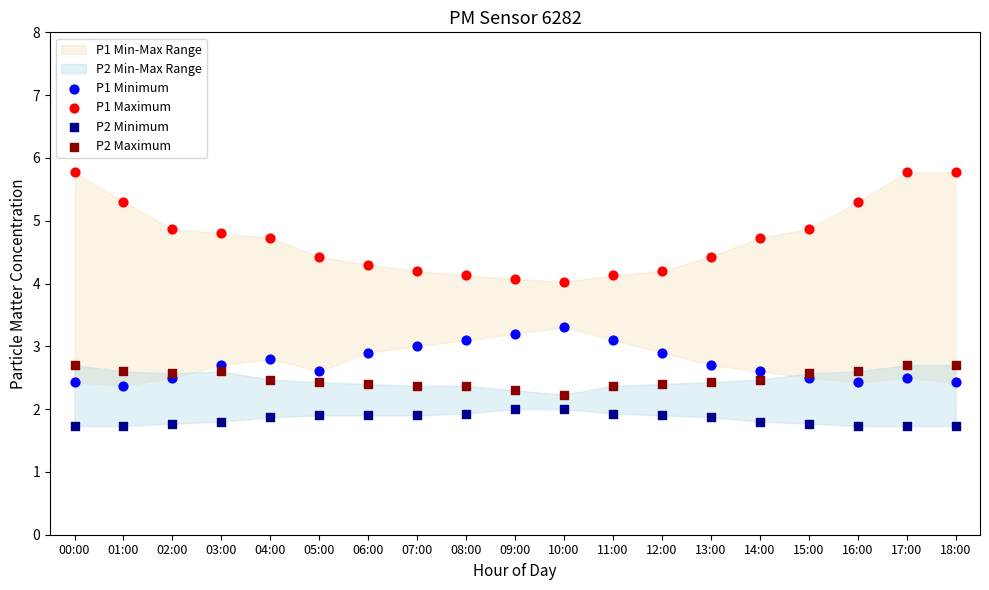

Which series contains the highest Y value?

P1 Maximum